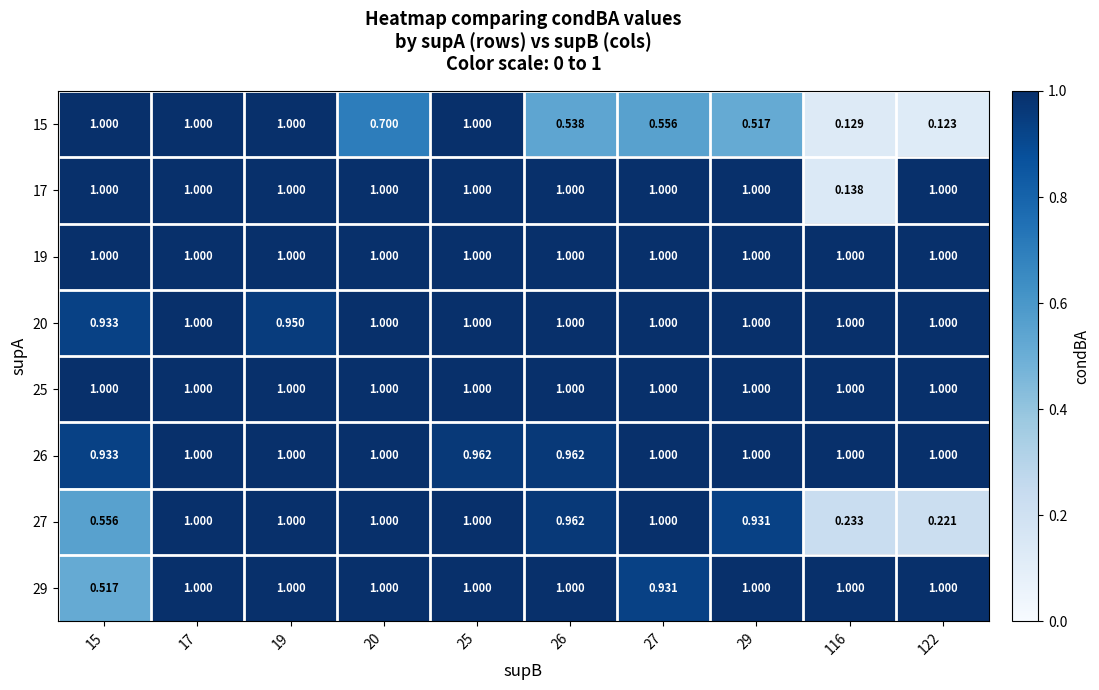

How many data points does each series have?

10